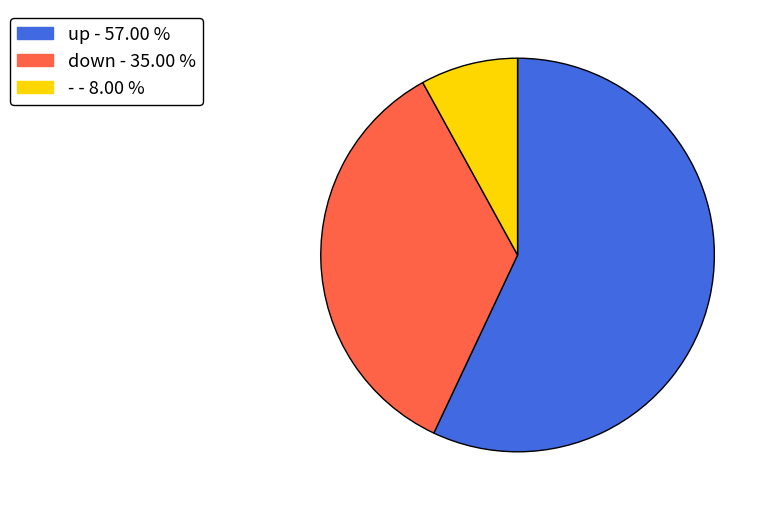

Rank the categories by value from highest to lowest.

up, down, -